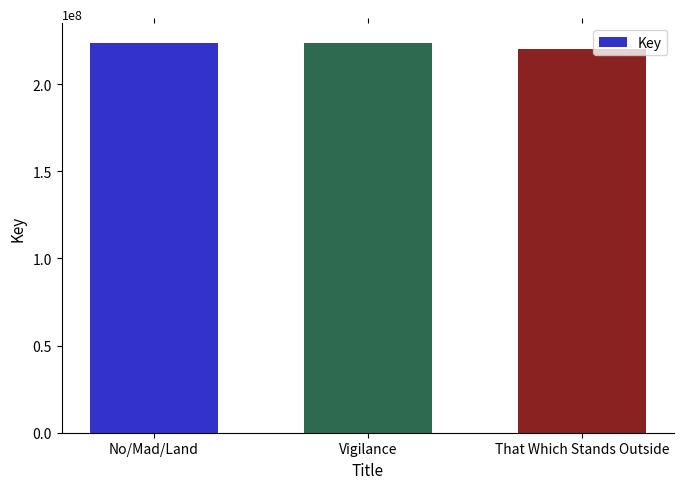

What is the minimum value shown in the chart?

220152372